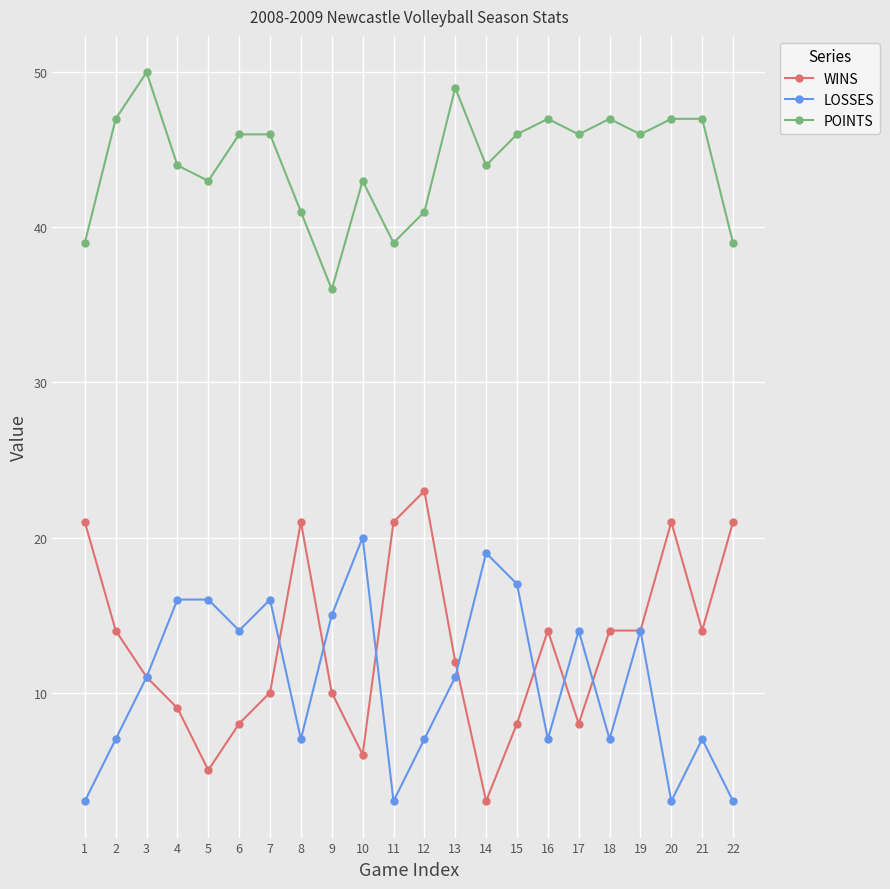

What is the difference between the highest and lowest values at 15?

38